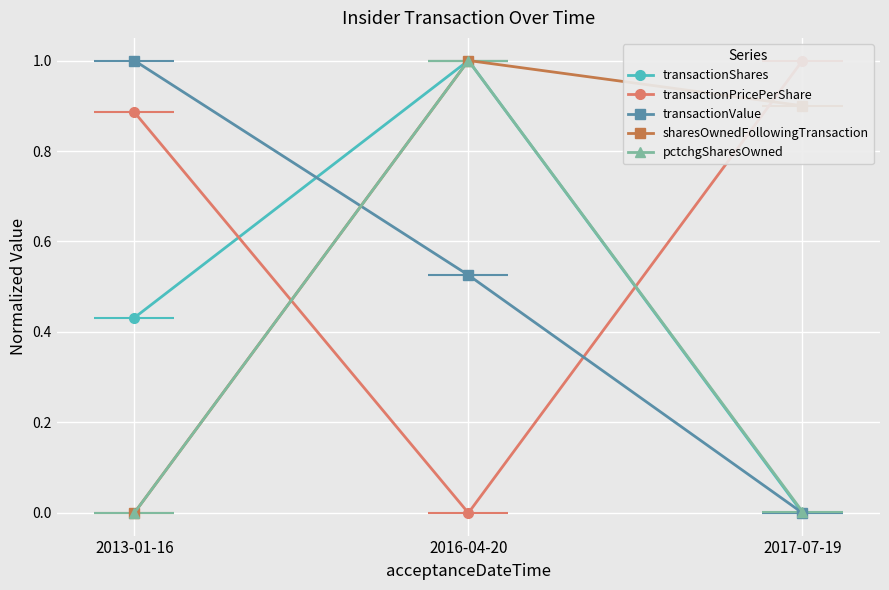

Reading right to left, list all the values displayed in this chart.

transactionShares: 0.0	1.0	0.4
transactionPricePerShare: 1.0	0.0	0.9
transactionValue: 0.0	0.5	1.0
sharesOwnedFollowingTransaction: 0.9	1.0	0.0
pctchgSharesOwned: 0.0	1.0	0.0